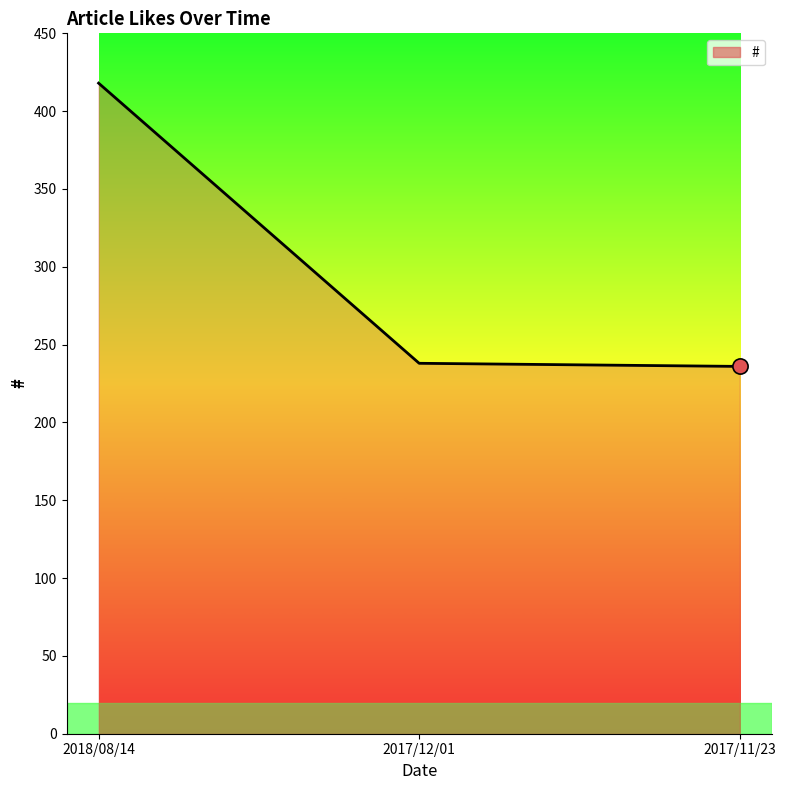

Between 2017/12/01 and 2018/08/14, which is larger?

2018/08/14